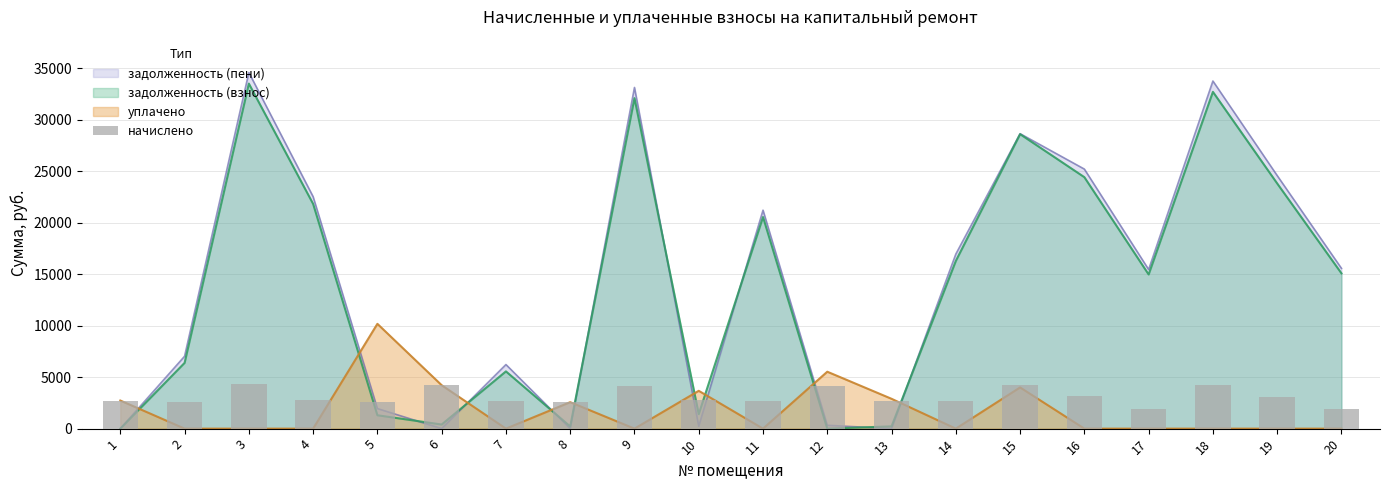

What is the value of the 4th bar from the left?

2806.1